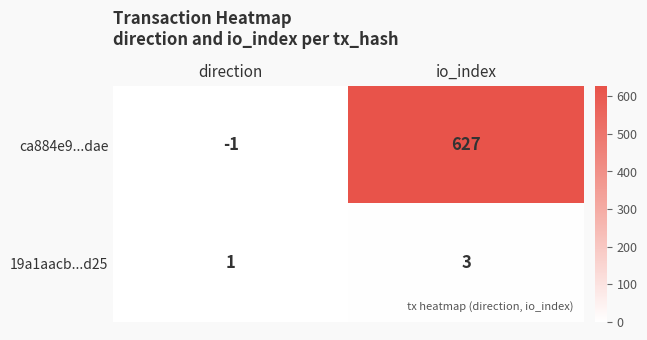

The value of 19a1aacb...d25 at direction is 2. True or false?

False